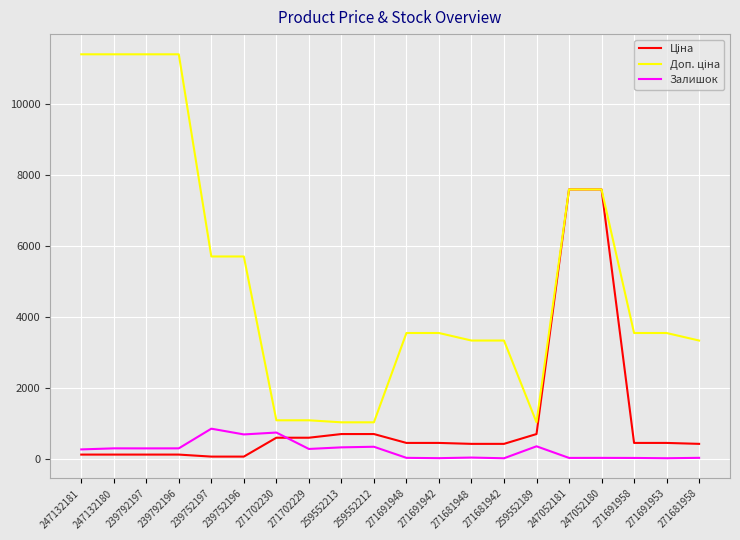

What is the greatest value displayed?

11410.0